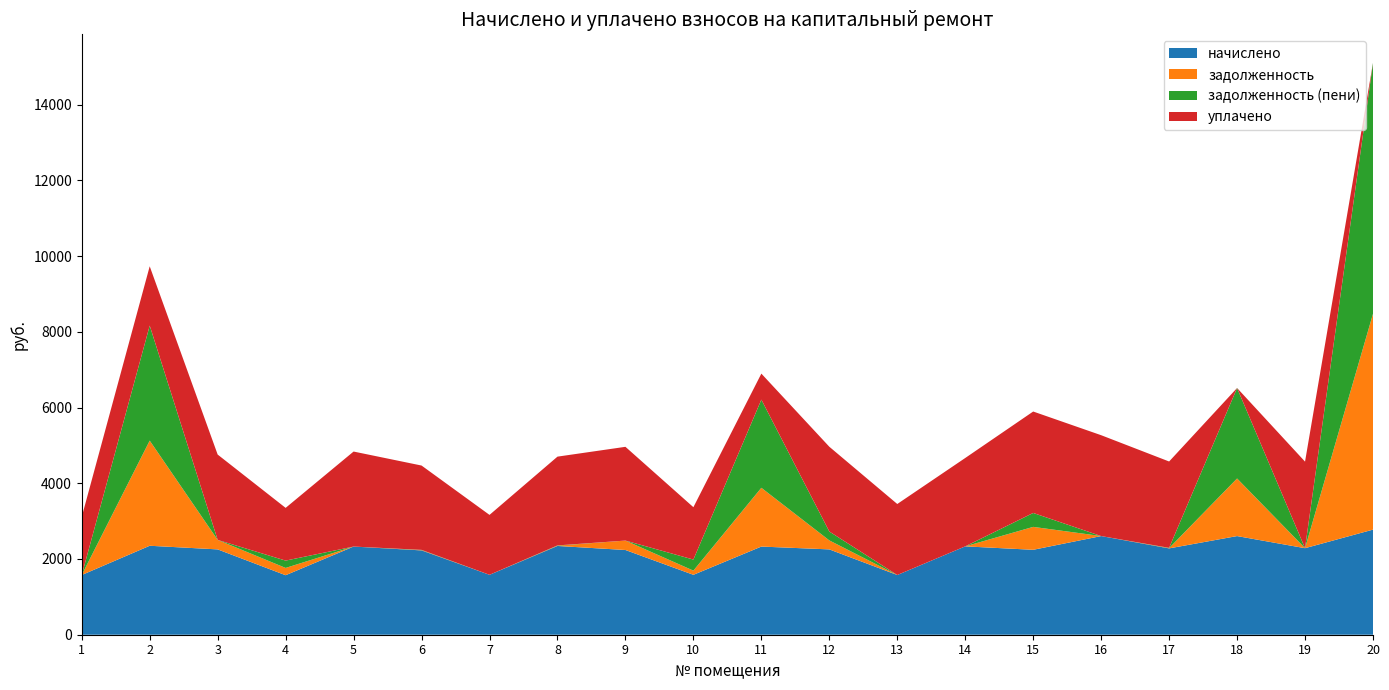

Reading left to right, list all the values displayed in this chart.

начислено: 1=1577.1	2=2349.6	3=2253.8	4=1571.8	5=2328.3	6=2227.1	7=1582.4	8=2344.3	9=2237.8	10=1582.4	11=2328.3	12=2253.8	13=1577.1	14=2333.7	15=2243.1	16=2605.4	17=2280.4	18=2605.4	19=2285.7	20=2775.9
задолженность: 1=0.0	2=2776.6	3=250.4	4=192.1	5=0.0	6=7.0	7=0.0	8=7.3	9=248.6	10=110.5	11=1552.2	12=237.0	13=0.0	14=0.0	15=605.1	16=0.0	17=7.1	18=1520.9	19=0.0	20=5700.2
задолженность (пени): 1=0.0	2=3037.6	3=0.0	4=193.8	5=0.0	6=7.0	7=0.0	8=7.3	9=0.0	10=292.2	11=2328.3	12=235.2	13=0.0	14=0.0	15=367.7	16=0.0	17=7.1	18=2389.4	19=0.0	20=6625.5
уплачено: 1=1534.5	2=1566.4	3=2253.8	4=1392.4	5=2509.5	6=2227.1	7=1582.4	8=2344.3	9=2476.3	10=1382.9	11=687.2	12=2239.2	13=1875.4	14=2333.7	15=2679.0	16=2664.0	17=2280.4	18=0.0	19=2285.7	20=0.0